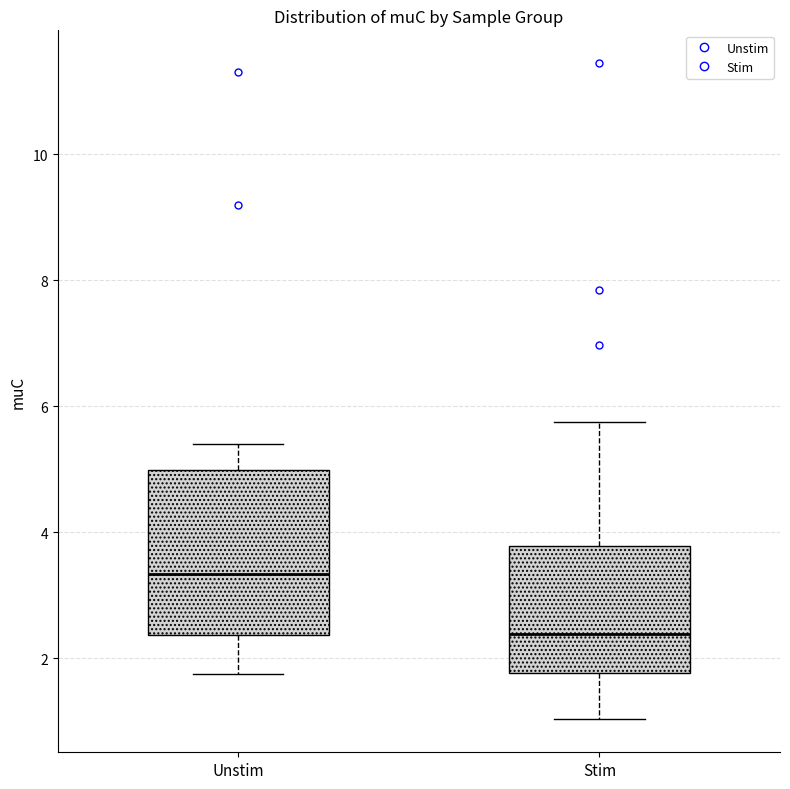

Comparing the boxes themselves (not the whiskers), which one is the tallest?

Unstim